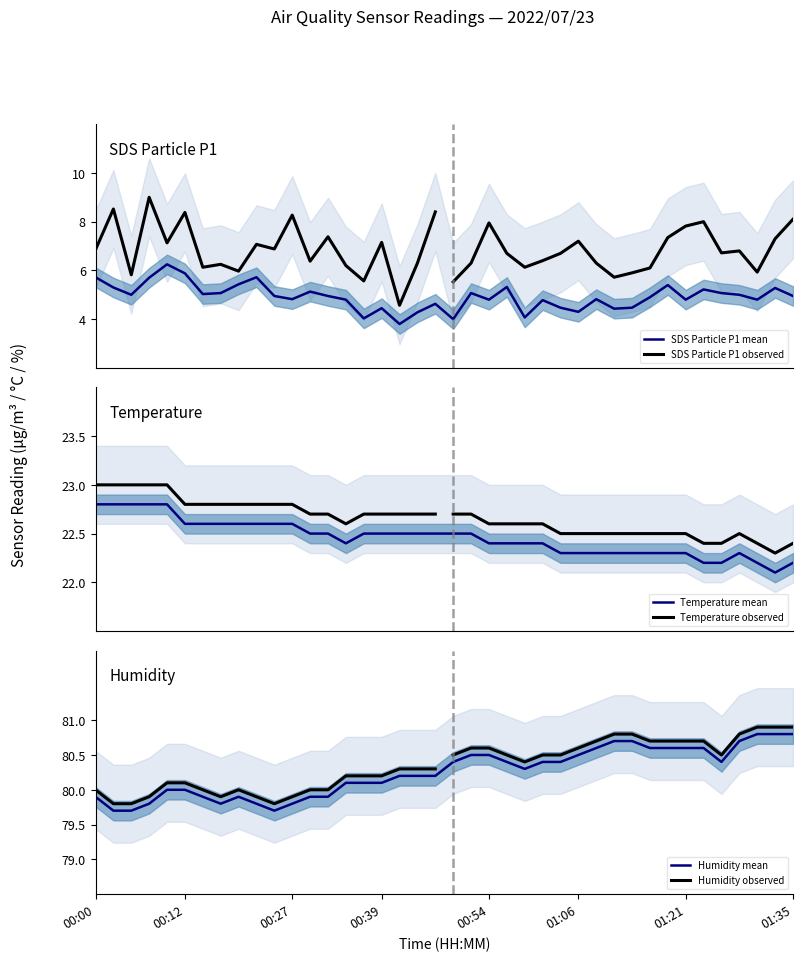

What is the total value across all series at 00:39?

107.1